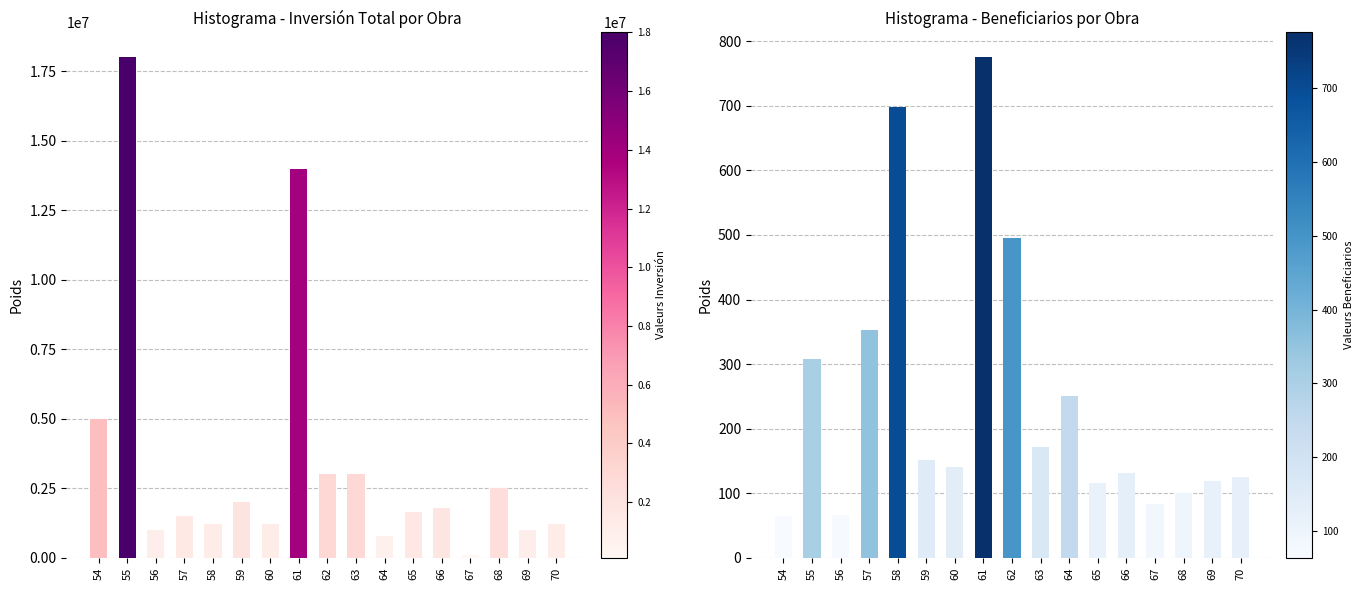

Reading left to right, extract all data points from this chart.

Total recursos: 5000000.0	18000000.0	1000000.0	1500000.0	1198297.8	2000000.0	1200000.0	14000000.0	3000000.0	3000000.0	800000.0	1650000.0	1800000.0	100000.0	2500000.0	1000000.0	1200000.0
Beneficiarios: 64.0	308.0	67.0	353.0	698.0	151.0	141.0	775.0	495.0	171.0	251.0	116.0	131.0	84.0	100.0	119.0	125.0